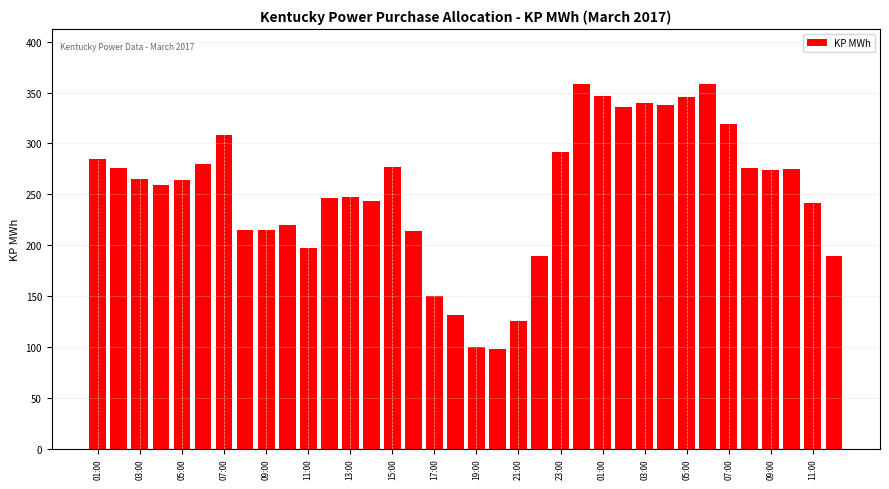

What is the maximum value shown in the chart?

358.8